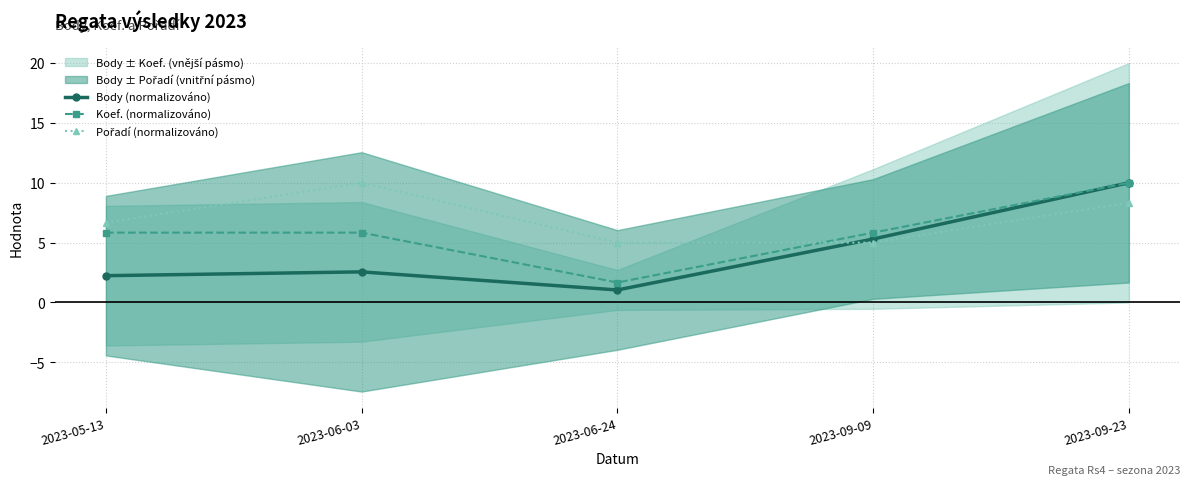

Is it true that Koef. (normalizováno) equals 8.0 at 2023-05-13?

False